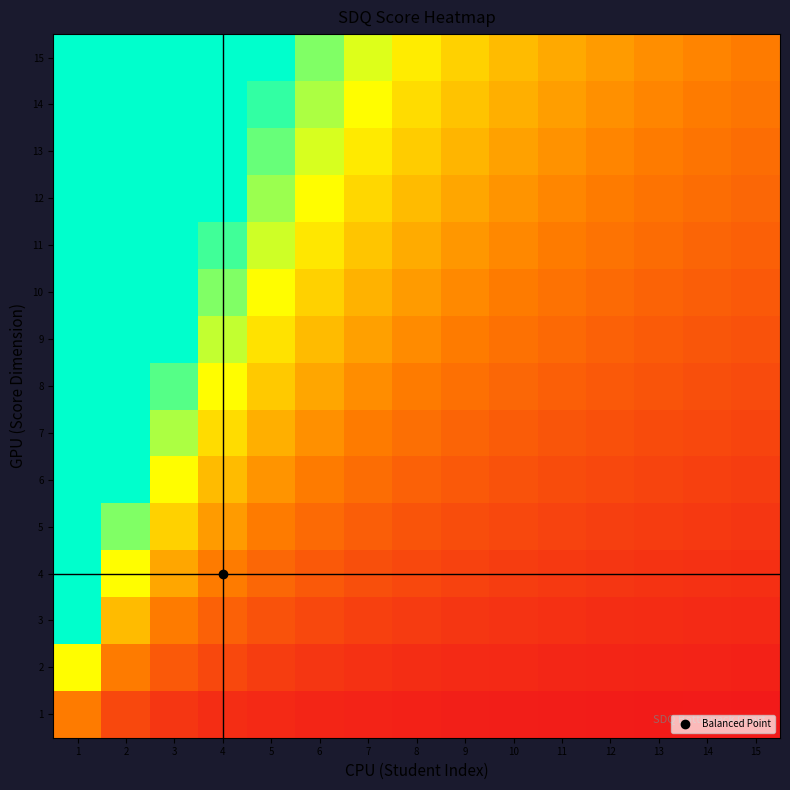

What is the total value across all series at 14?

8.6